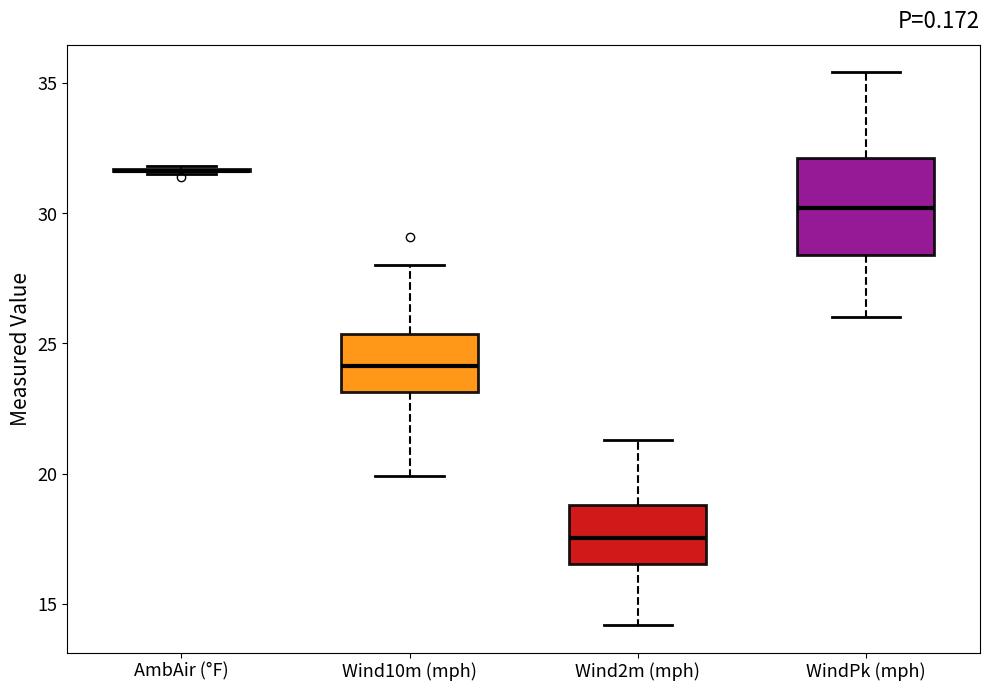

Which box is the tallest, from its lower edge to its upper edge?

WindPk (mph)